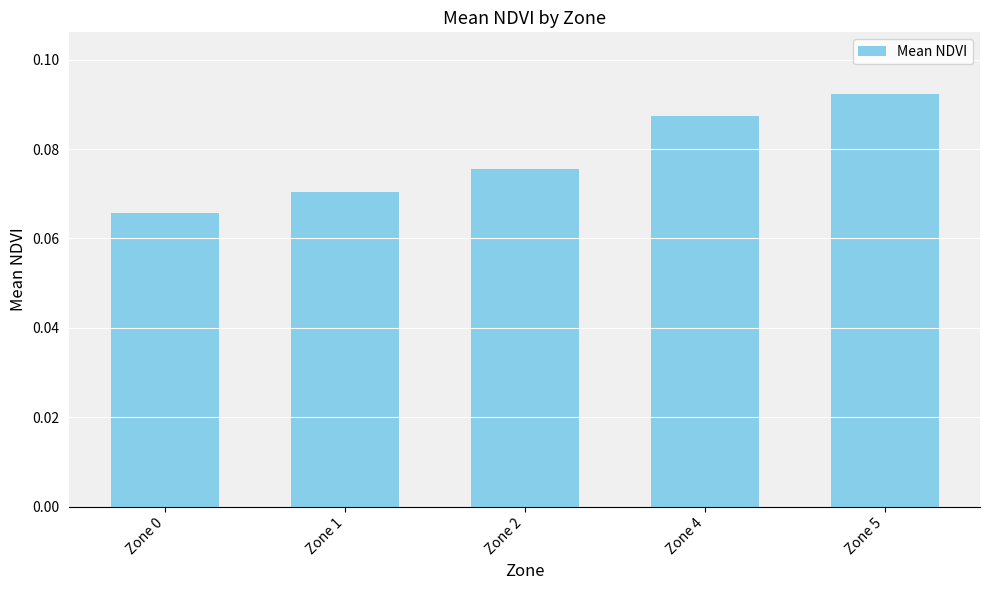

Which has a higher value, Zone 4 or Zone 0?

Zone 4